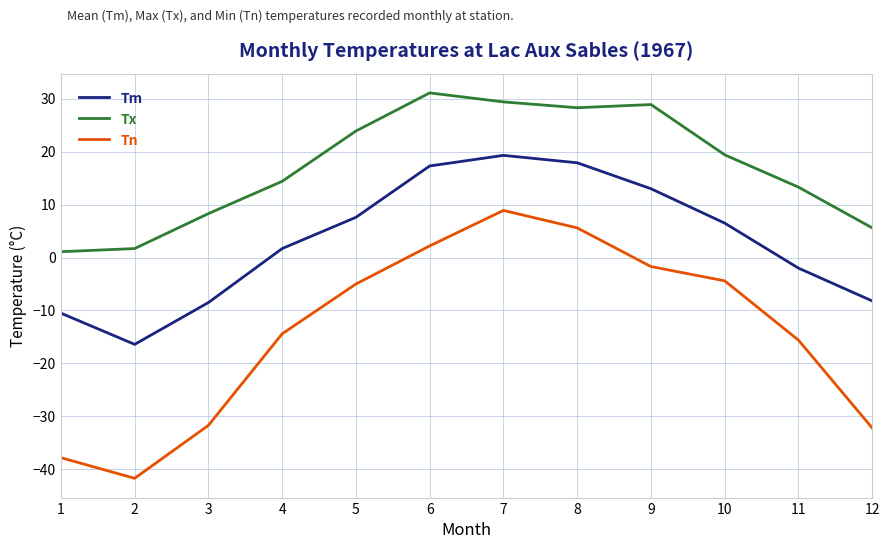

Which series has the largest range (max minus min)?

Tn